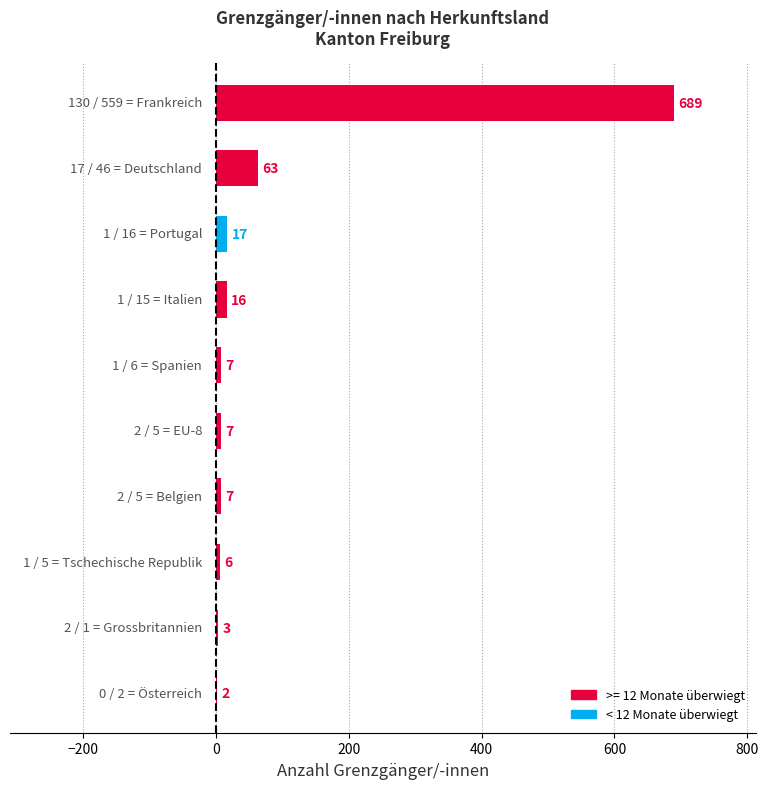

Are the bars horizontal?

Yes